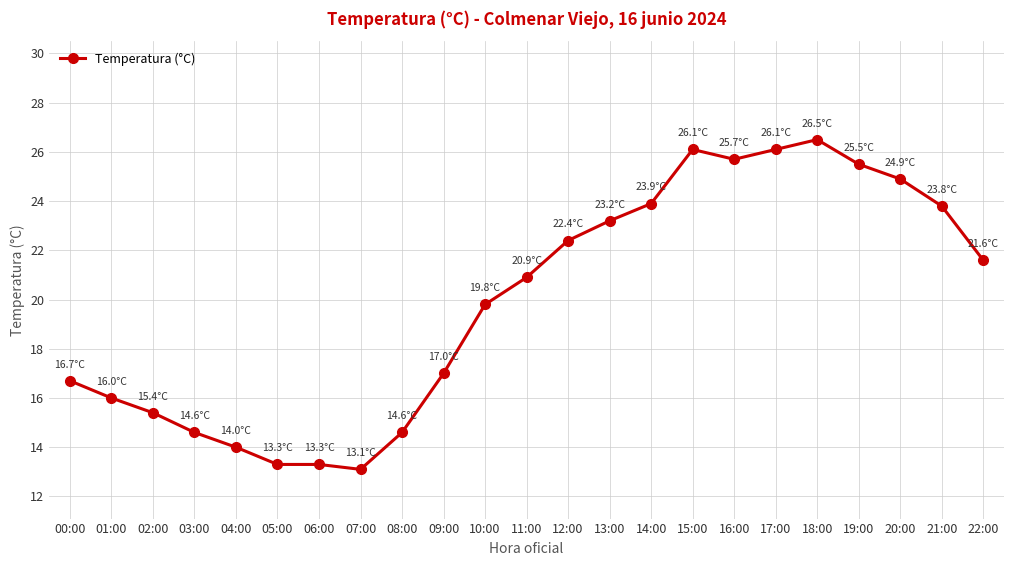

The chart shows a value of 34.1 at 10:00. True or false?

False